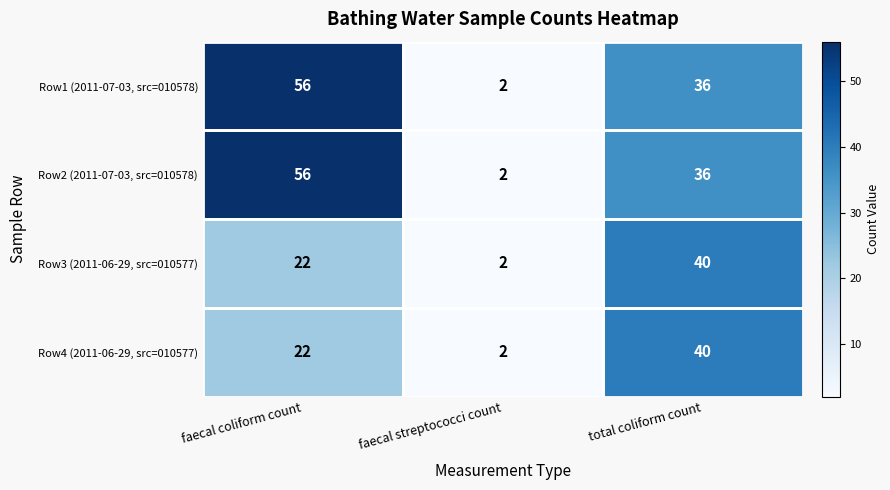

What is the average value of the Row4 (2011-06-29, src=010577) series?

21